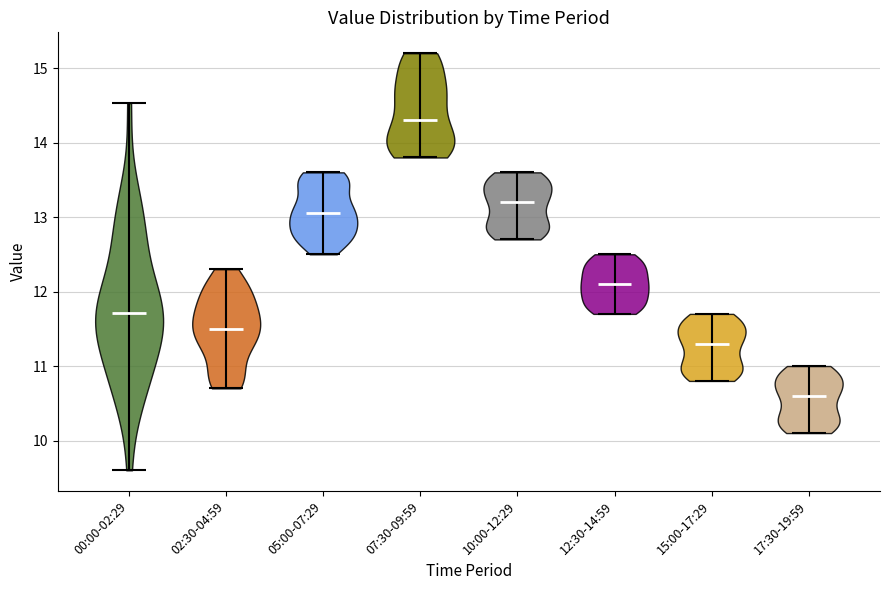

Reading left to right, read every violin against the y-axis: where its median line is, and the lowest and highest points it reaches. The values are not printed on the chart, so give them approximately, as read against the axis.

00:00-02:29: median line 11.7, lowest point 9.6, highest point 14.5
02:30-04:59: median line 11.5, lowest point 10.7, highest point 12.3
05:00-07:29: median line 13.1, lowest point 12.5, highest point 13.6
07:30-09:59: median line 14.3, lowest point 13.8, highest point 15.2
10:00-12:29: median line 13.2, lowest point 12.7, highest point 13.6
12:30-14:59: median line 12.1, lowest point 11.7, highest point 12.5
15:00-17:29: median line 11.3, lowest point 10.8, highest point 11.7
17:30-19:59: median line 10.6, lowest point 10.1, highest point 11.0